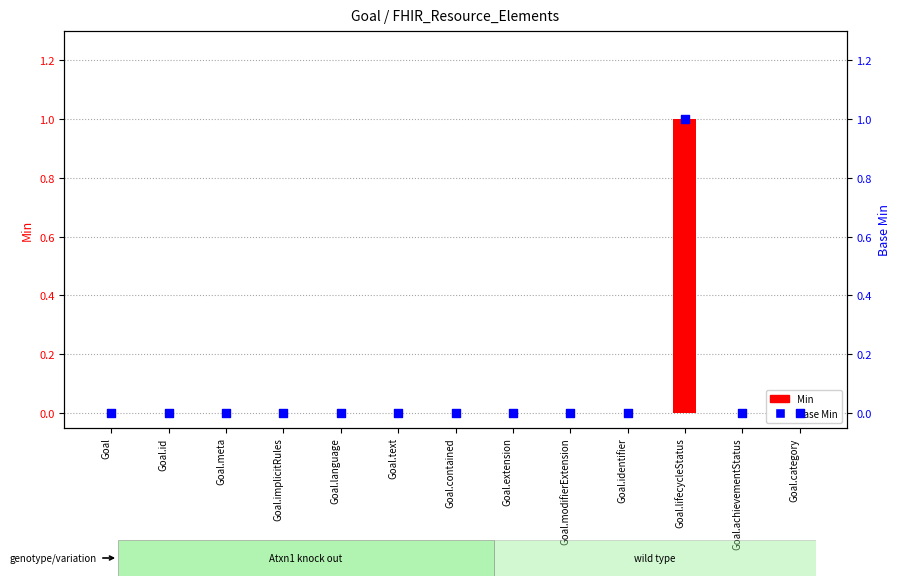

Which series has the largest Y range (max minus min)?

Min (primary)